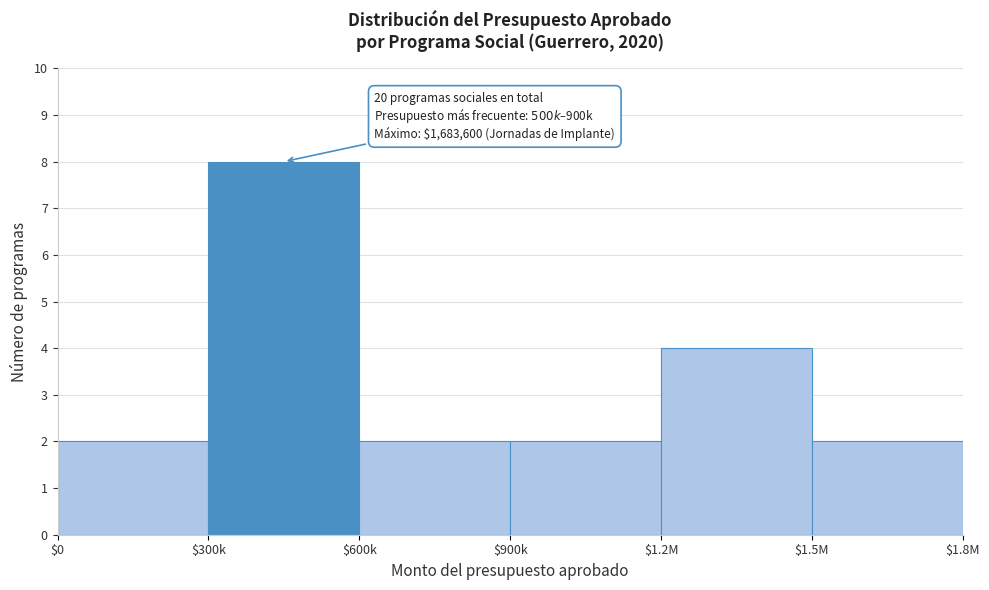

Reading left to right, list all the values displayed in this chart.

2	8	2	2	4	2